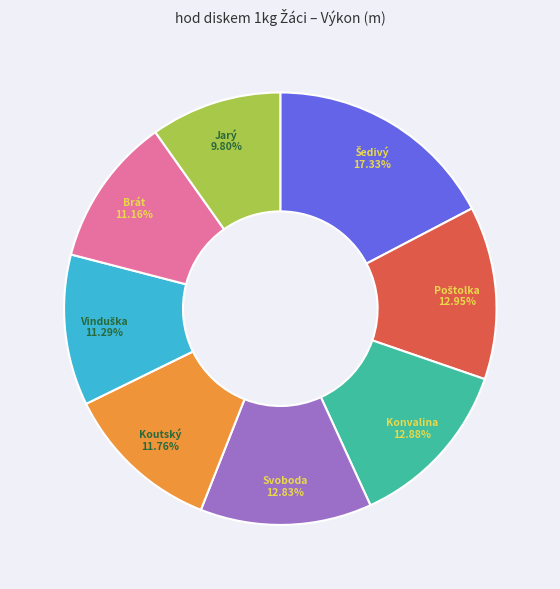

Does any single category account for the majority?

No